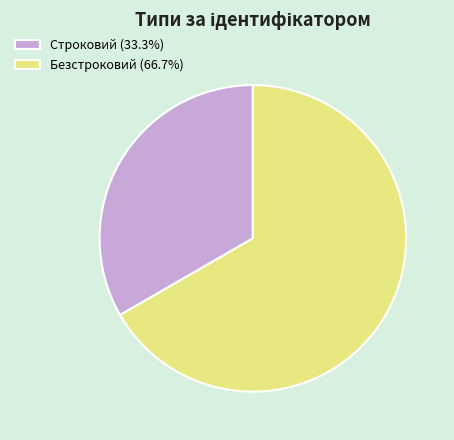

Combined, do Строковий (33.3%) and Безстроковий (66.7%) account for over 50%?

Yes